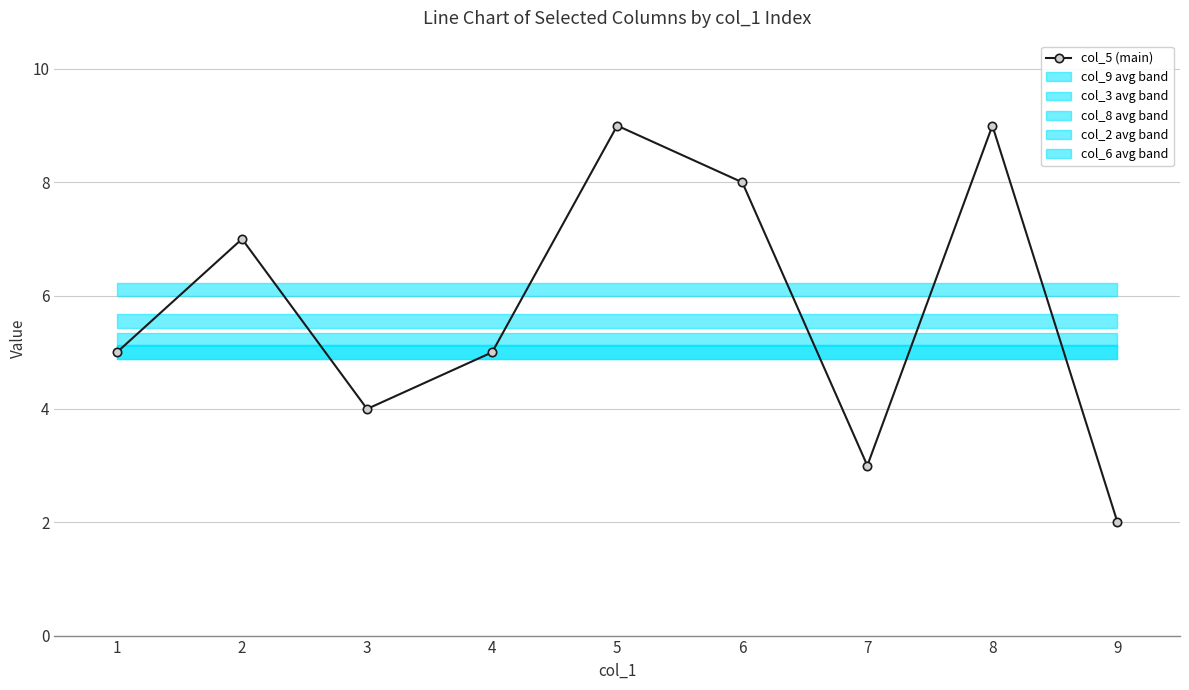

True or false: col_5 (main) has more than 1 interior local peaks.

True